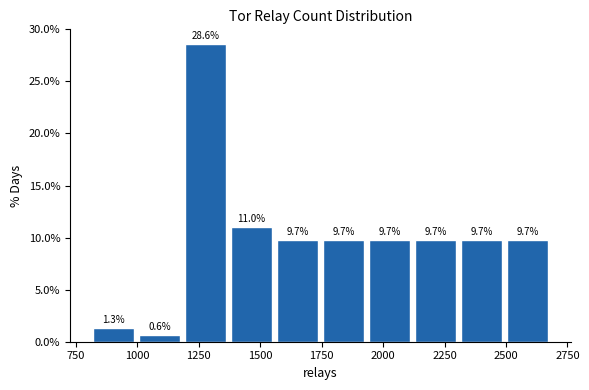

Around what value on the x-axis is the tallest bar? Give the approximate position of its centre, as read against the axis.

1300